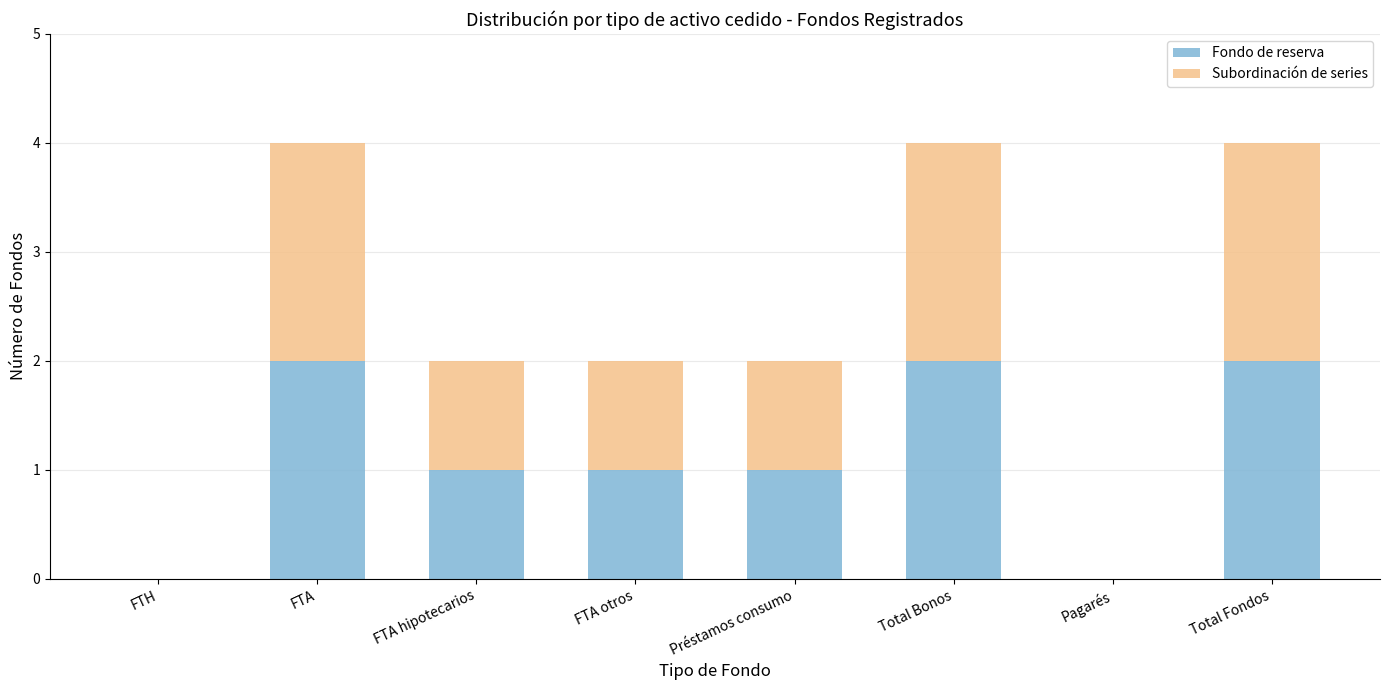

The value of Fondo de reserva at FTA is 2. True or false?

True